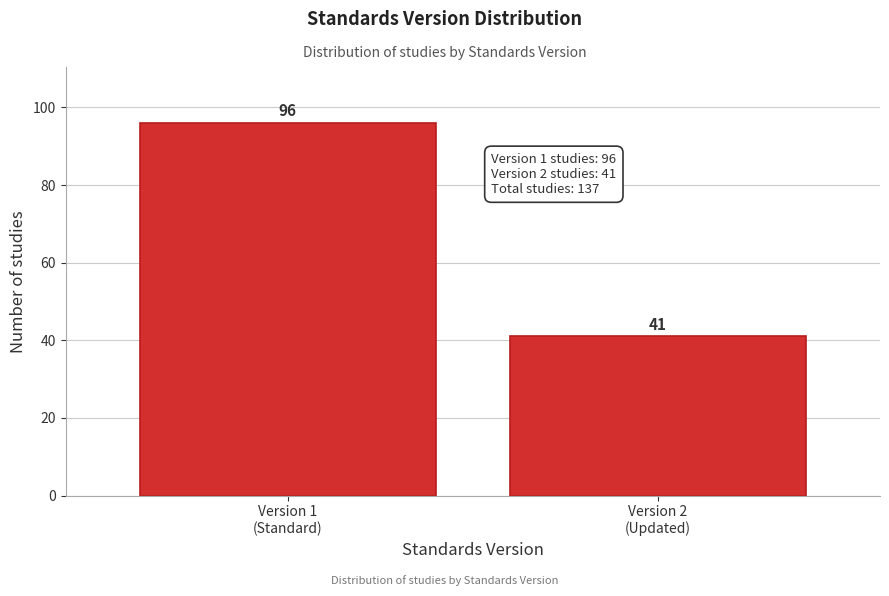

Reading left to right, what are all the values shown in this chart?

96	41